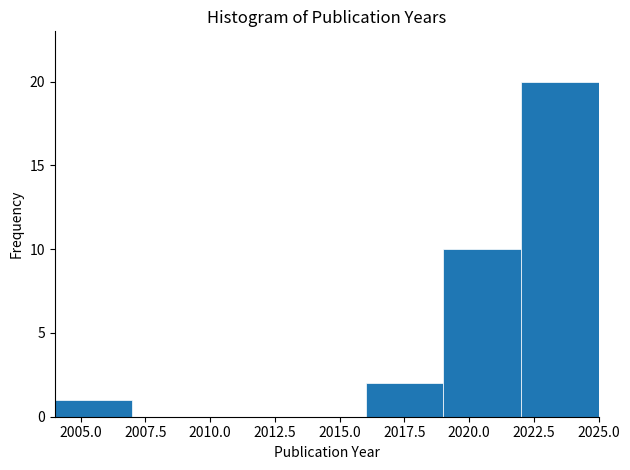

How tall is the bar that spans 2022 to 2025 on the x-axis? The values are not printed on the chart, so give them approximately, as read against the axis.

20